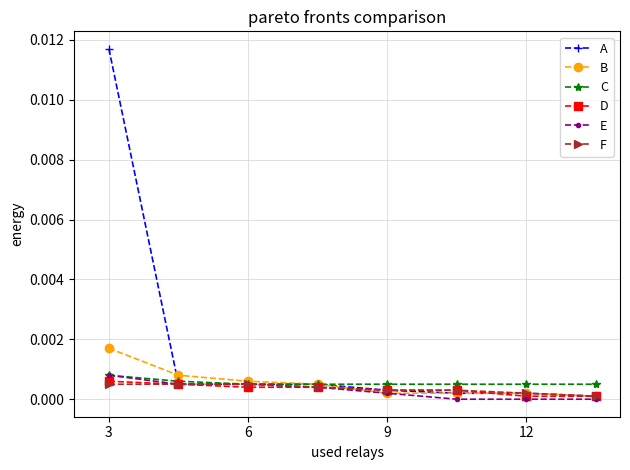

Which series has the widest spread of values?

A